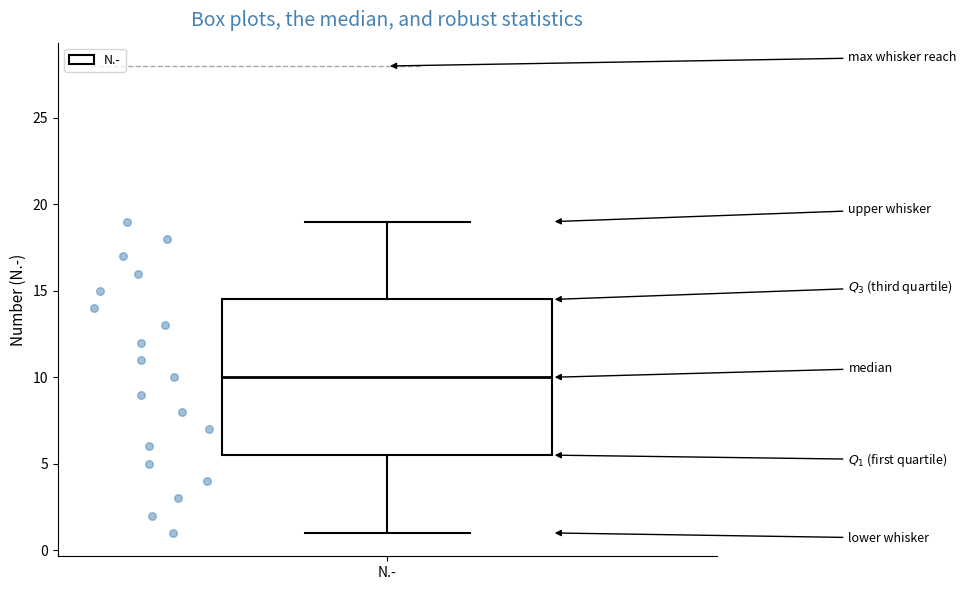

Transcribe this box plot: give where the median line is, the range the box spans, and where the two whiskers end, as read against the y-axis. The values are not printed on the chart, so give them approximately, as read against the axis.

median 10.0, box 5.5 to 14.5, whiskers 1.0 to 19.0